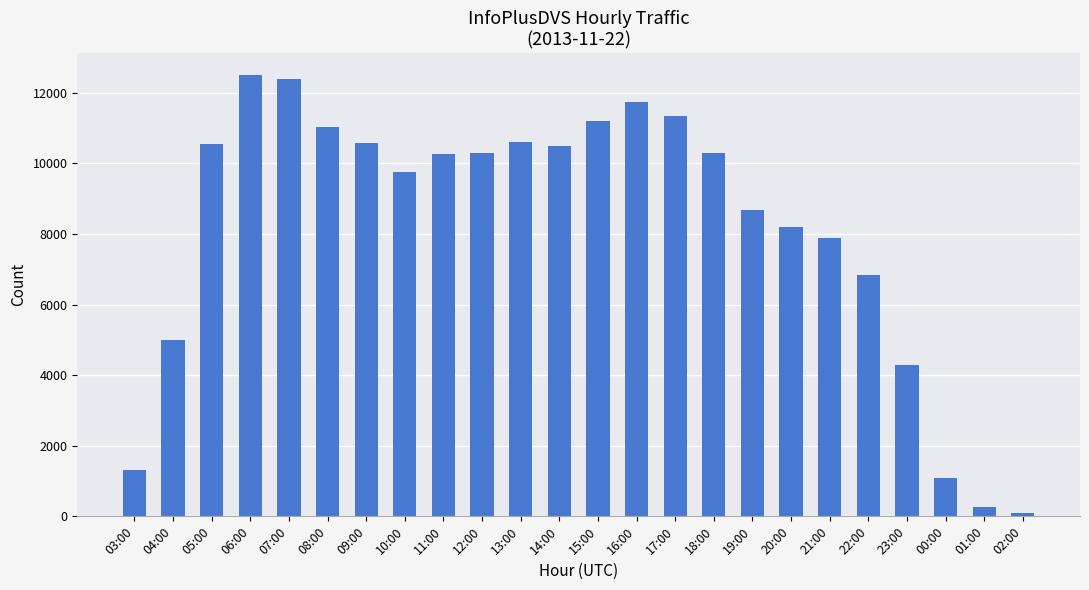

What is the change in value from 16:00 to 17:00?

-404